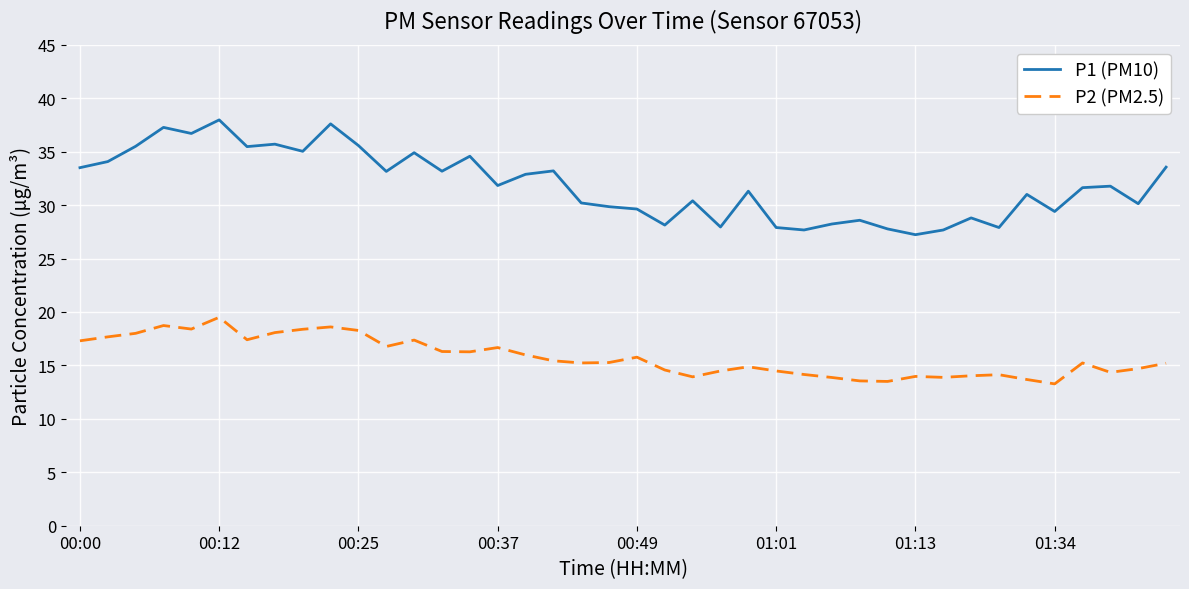

What is the difference between the maximum and second lowest values in the P1 (PM10) series?

10.3